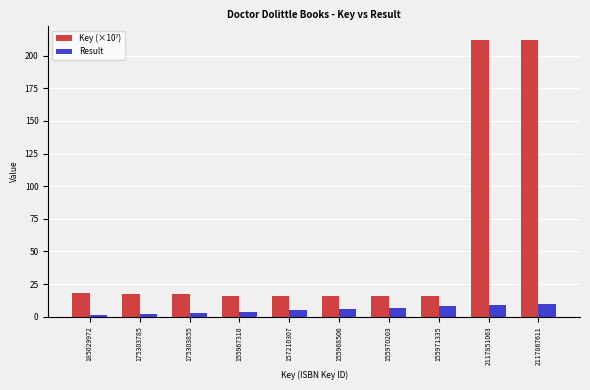

What is the difference between the maximum and minimum values in the Result series?

9.0